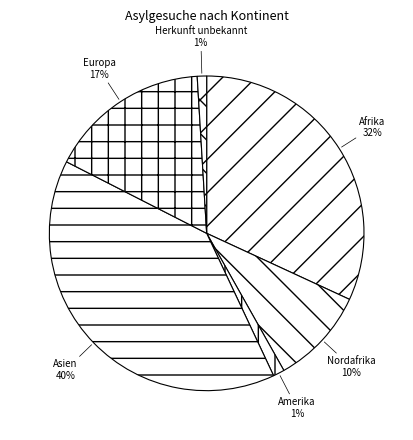

How many slices are in this pie chart?

6